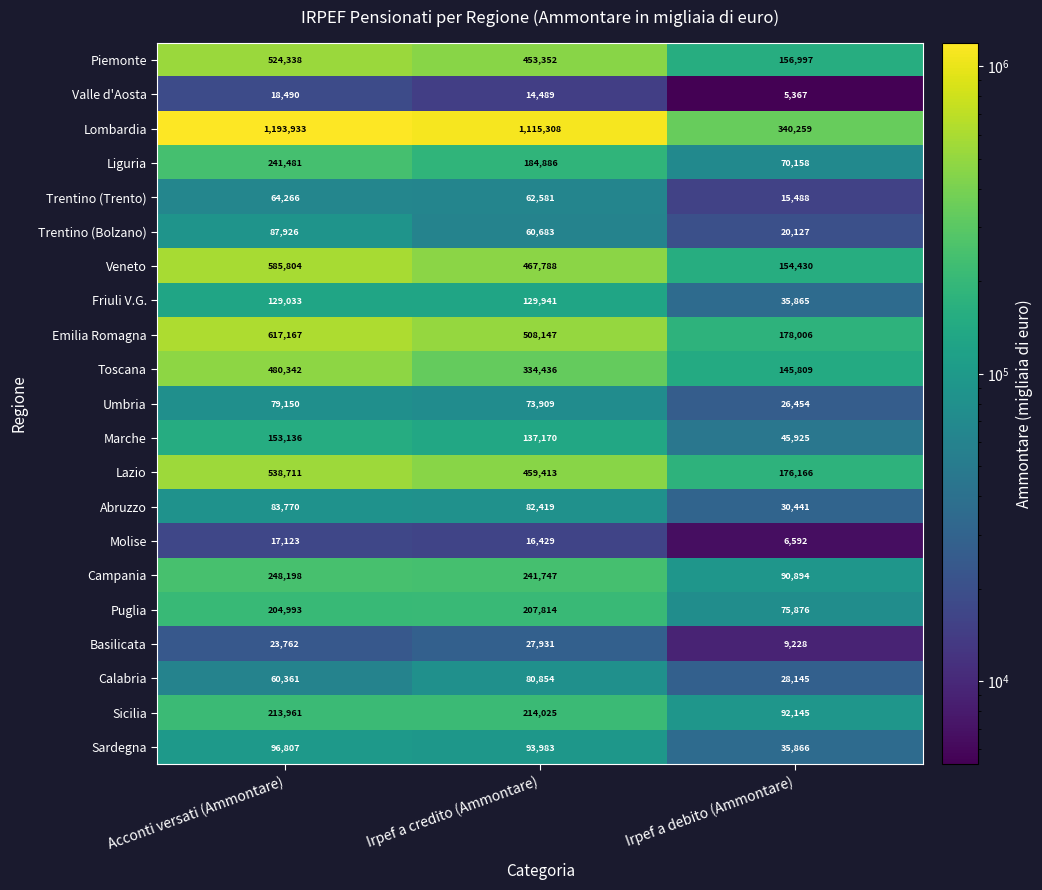

Which series has the largest range (max minus min)?

Lombardia